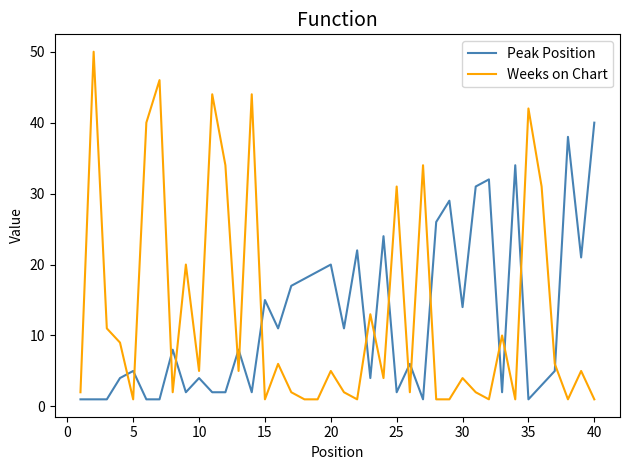

What is the difference between the second highest and minimum values in the Peak Position series?

37